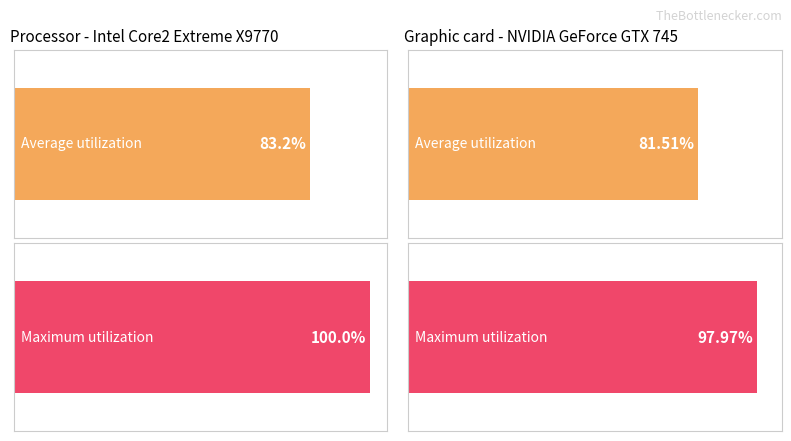

True or false: Maximum utilization has a value of -8.5 at 6.

False